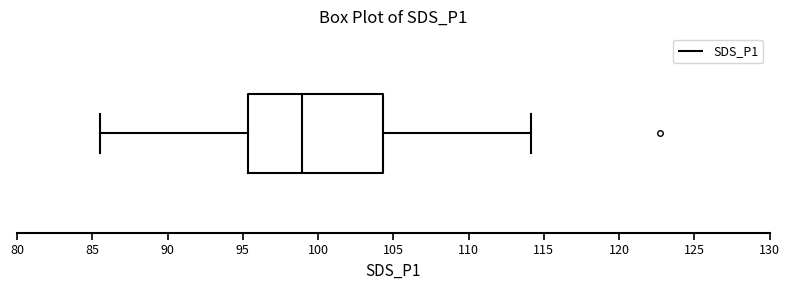

Where is the left edge of the box on the x-axis? The values are not printed on the chart, so give them approximately, as read against the axis.

95.5